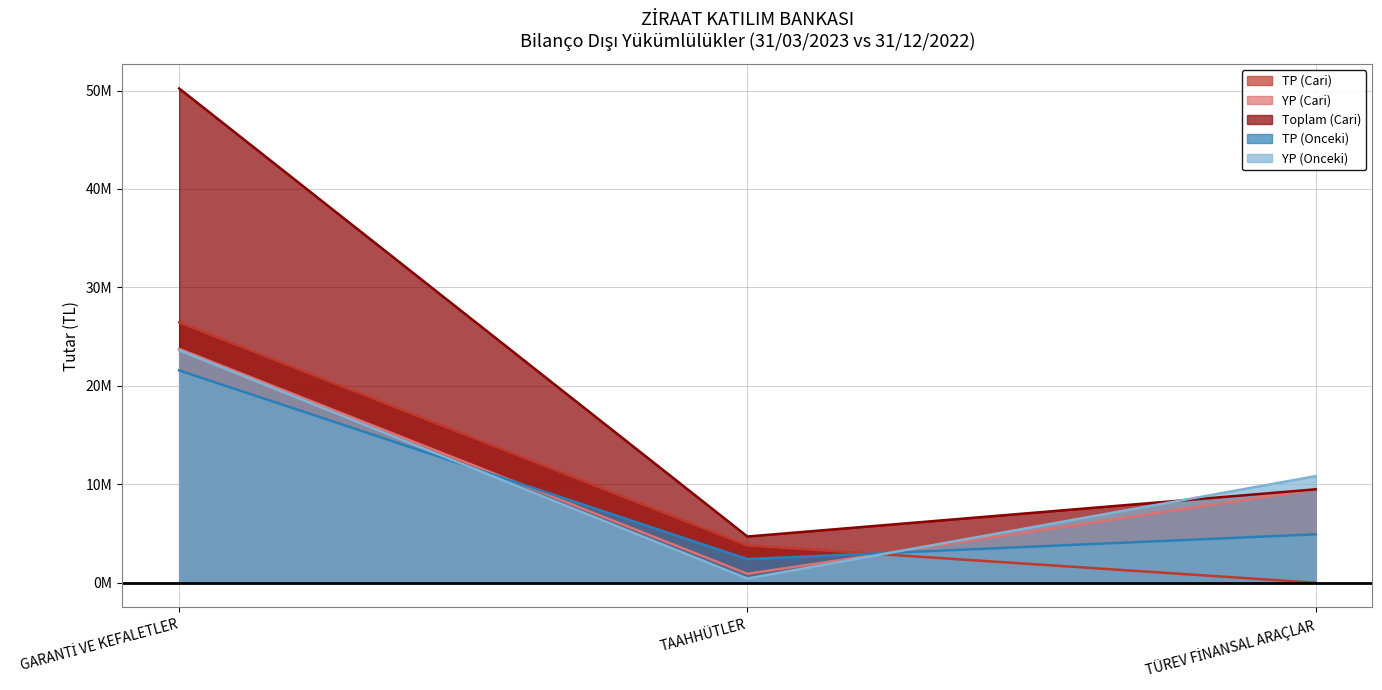

What is the label of the 2nd point from the left?

TAAHHÜTLER